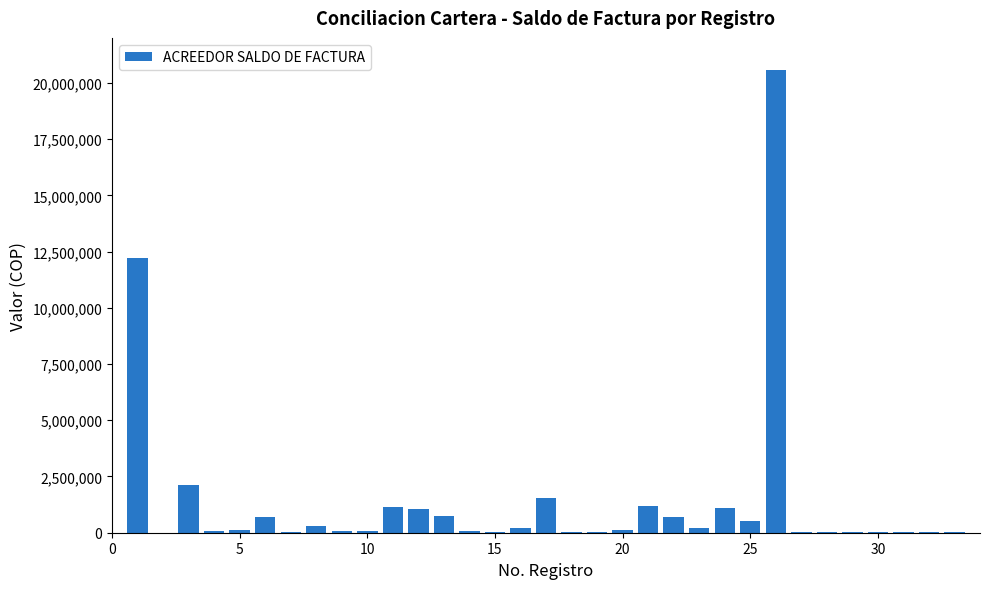

What is the greatest value displayed?

20572628